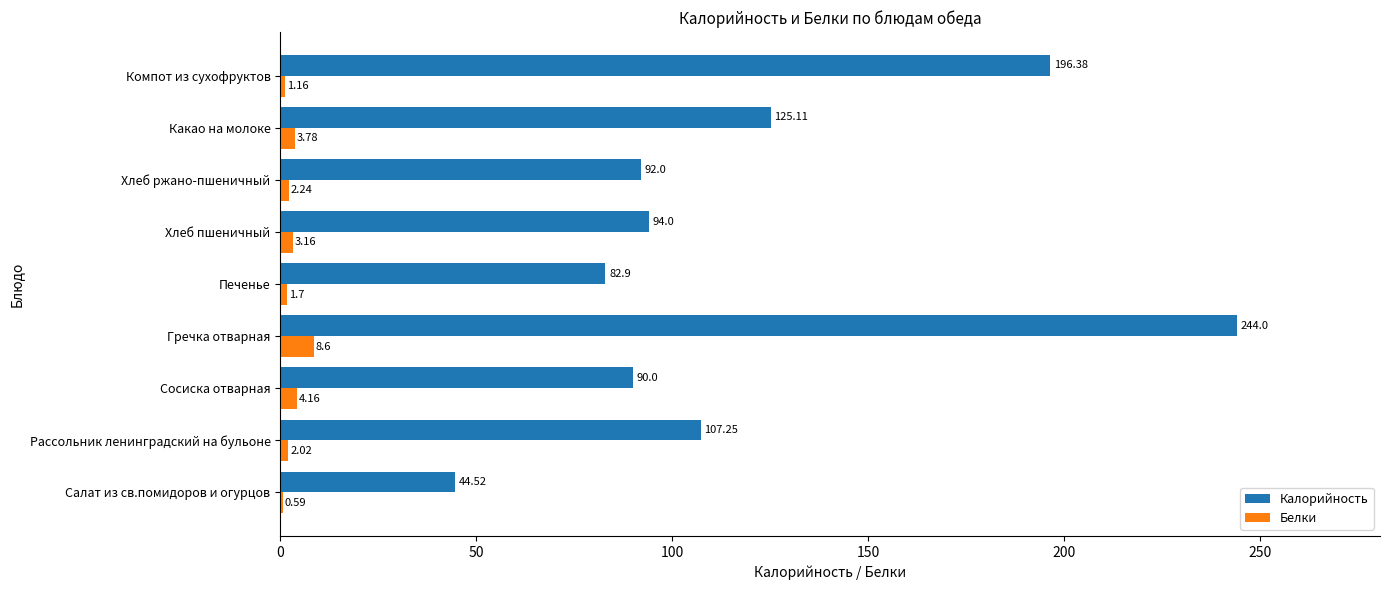

Is the value of Калорийность at Хлеб пшеничный greater than the value of Белки at Хлеб пшеничный?

Yes